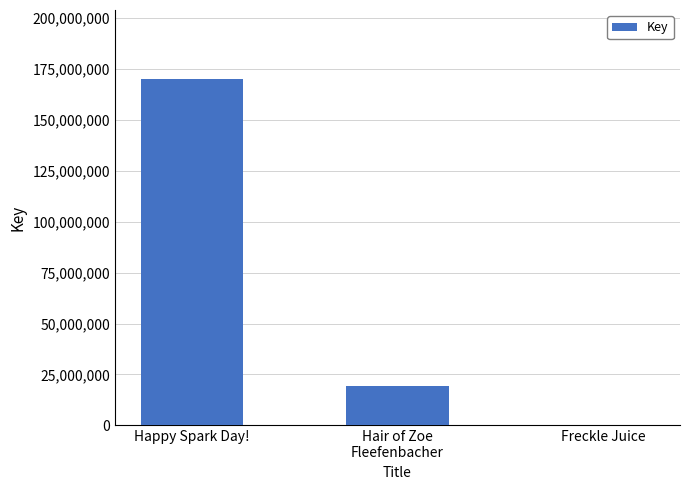

What is the sum of the values at Freckle Juice and Hair of Zoe
Fleefenbacher?

19323982